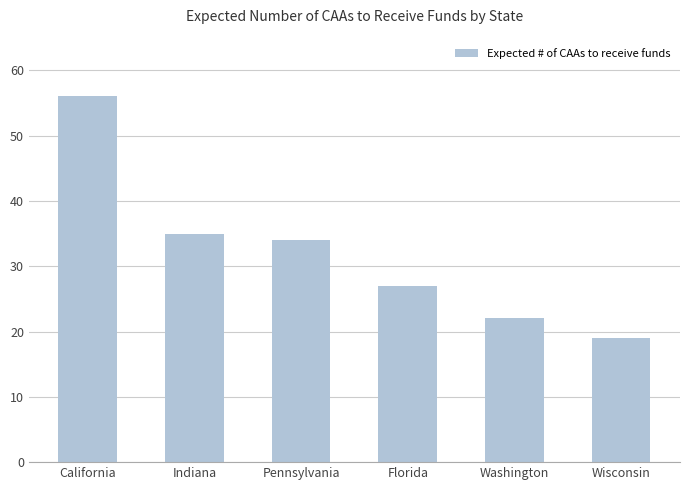

List the labels in order of value, smallest first.

Wisconsin, Washington, Florida, Pennsylvania, Indiana, California